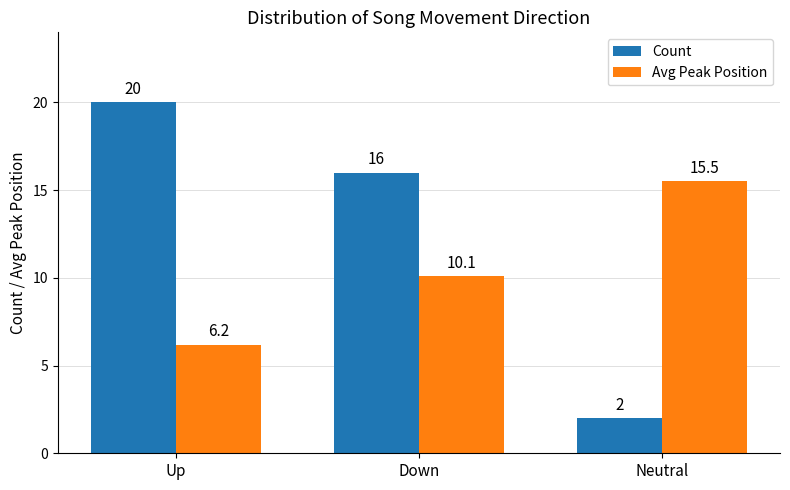

What position from the right is Up?

3